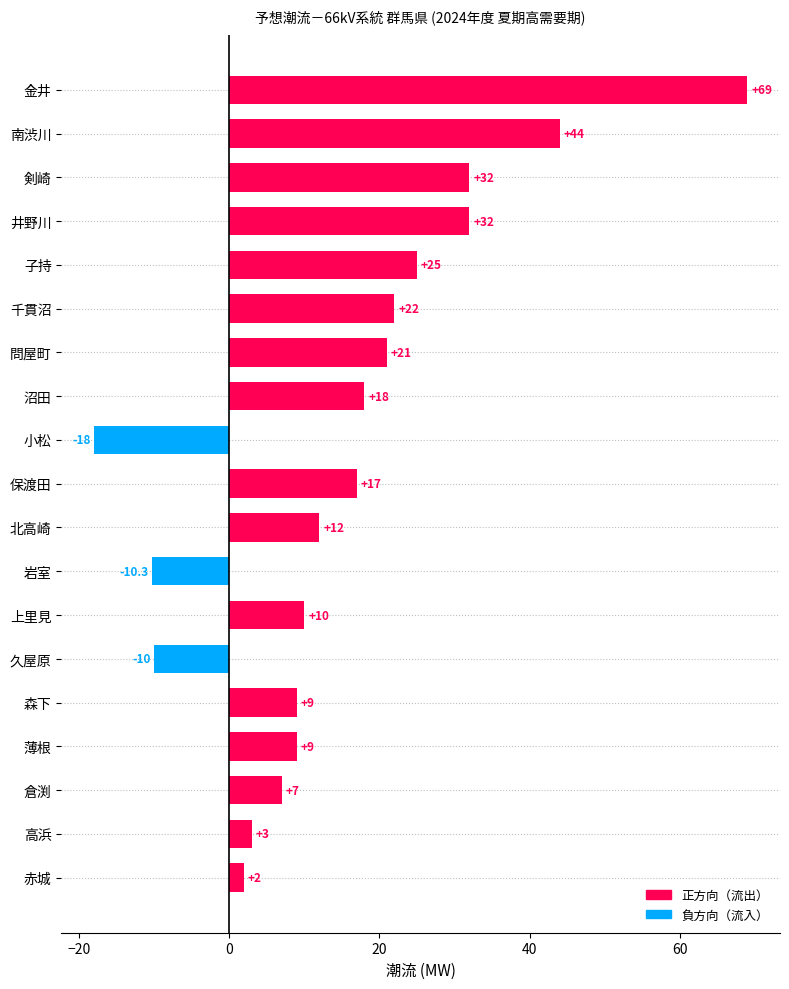

Which category has the lowest value across all series?

小松